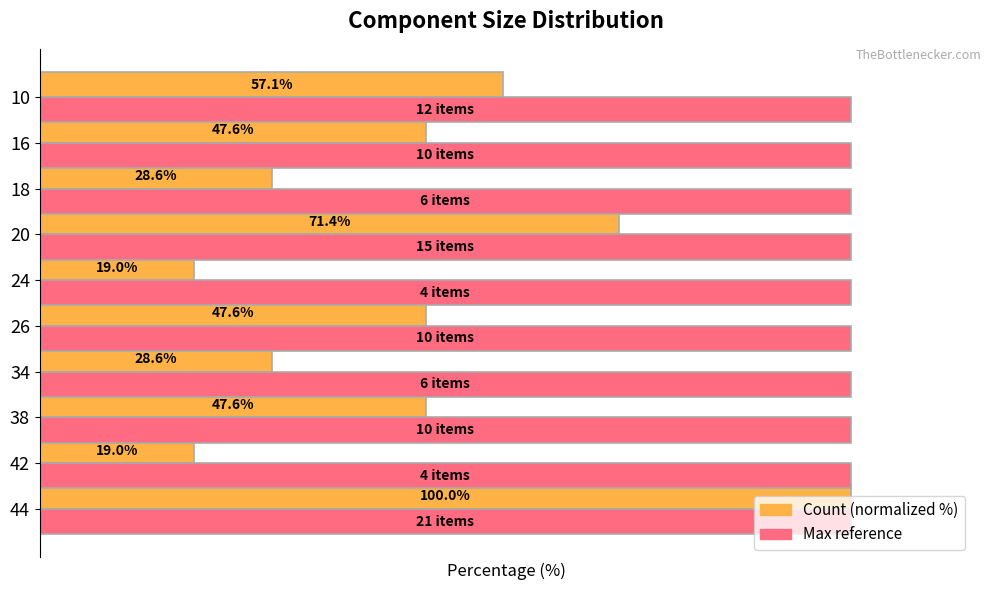

Which series has the largest range (max minus min)?

Count (normalized %)